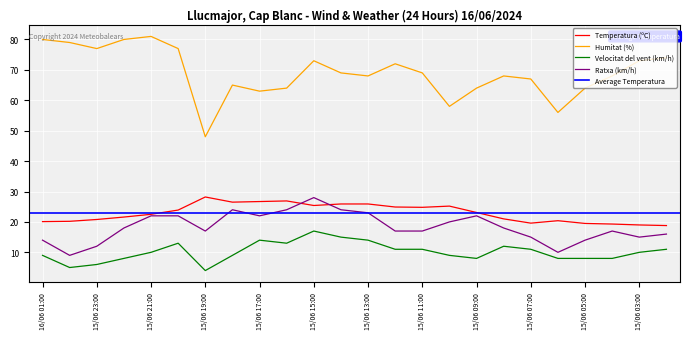

Reading left to right, what are all the values shown in this chart?

Temperatura (ºC): 20.1	20.2	20.8	21.6	22.5	23.9	28.2	26.5	26.7	26.9	25.4	25.9	25.9	24.9	24.8	25.2	23.1	21.0	19.6	20.4	19.5	19.3	19.0	18.8
Humitat (%): 80.0	79.0	77.0	80.0	81.0	77.0	48.0	65.0	63.0	64.0	73.0	69.0	68.0	72.0	69.0	58.0	64.0	68.0	67.0	56.0	64.0	68.0	73.0	74.0
Velocitat del vent (km/h): 9.0	5.0	6.0	8.0	10.0	13.0	4.0	9.0	14.0	13.0	17.0	15.0	14.0	11.0	11.0	9.0	8.0	12.0	11.0	8.0	8.0	8.0	10.0	11.0
Ratxa (km/h): 14.0	9.0	12.0	18.0	22.0	22.0	17.0	24.0	22.0	24.0	28.0	24.0	23.0	17.0	17.0	20.0	22.0	18.0	15.0	10.0	14.0	17.0	15.0	16.0